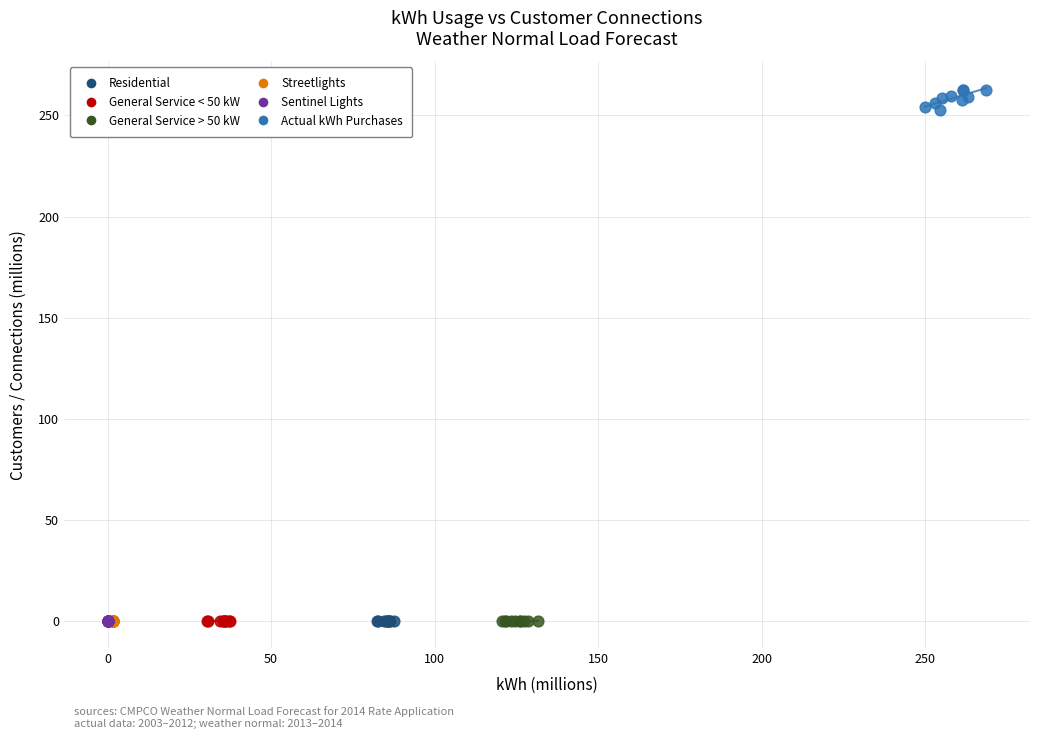

Which series has the widest spread of Y values?

Actual kWh Purchases